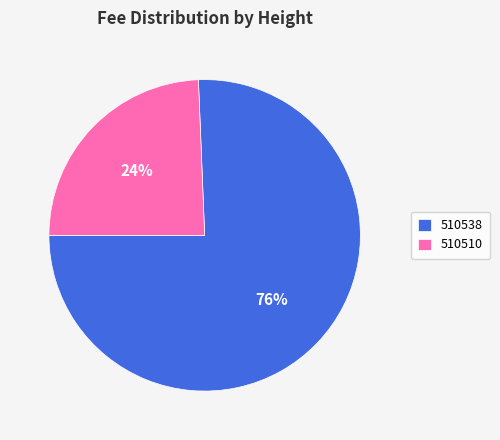

Between 510510 and 510538, which is larger?

510538